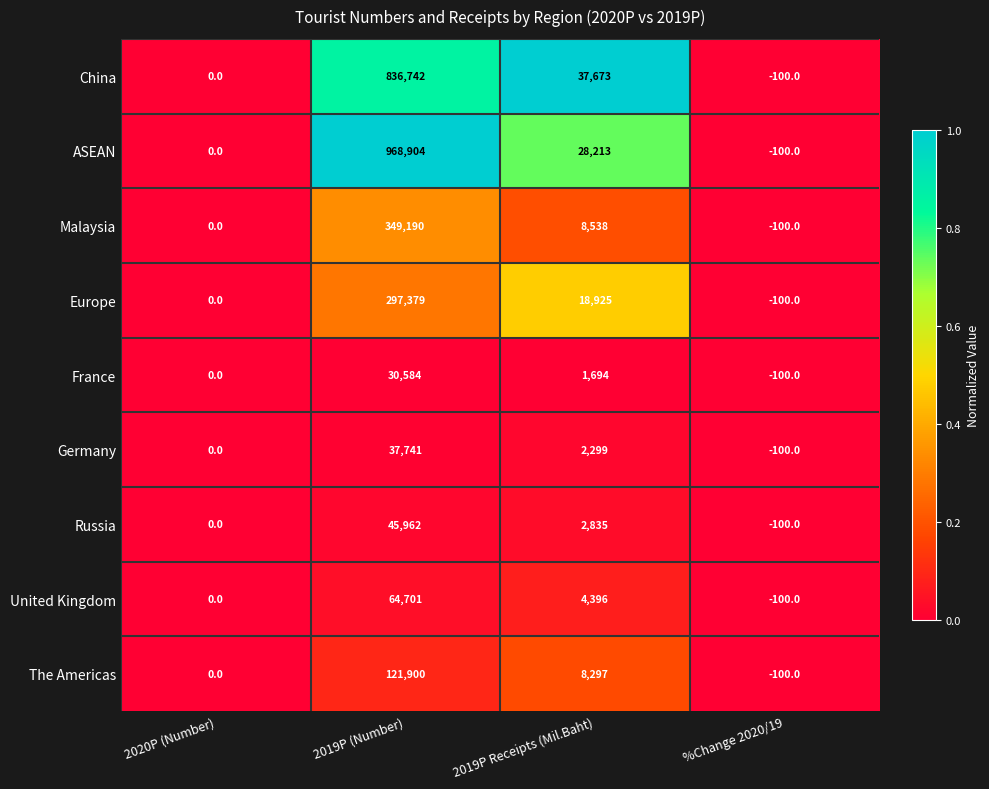

The United Kingdom series shows 64701 at 2019P (Number). True or false?

True